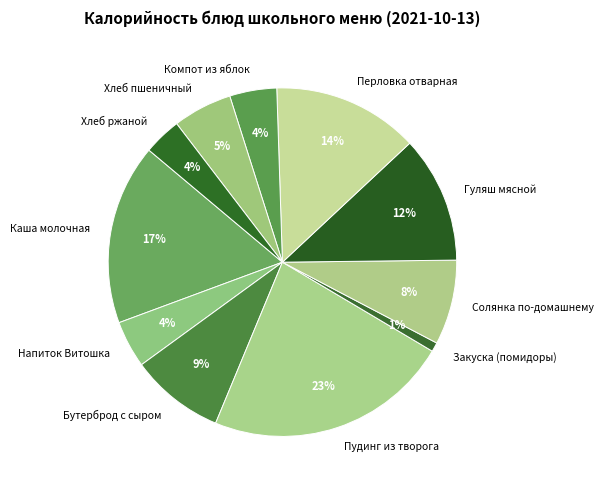

To the nearest percent, what is the difference between the Бутерброд с сыром and Солянка по-домашнему slice percentages?

1%